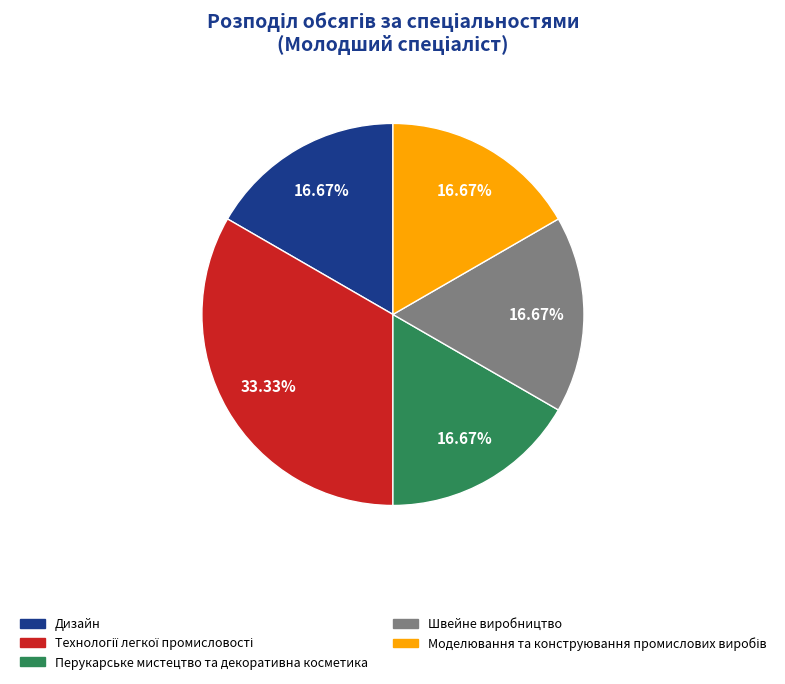

How many slices are in this pie chart?

5